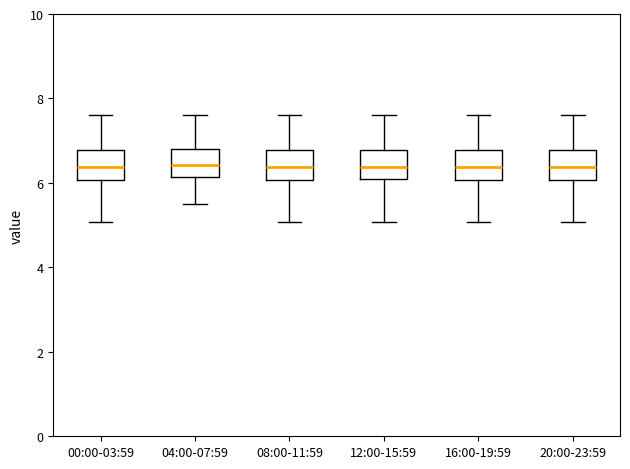

Reading left to right, read every box against the y-axis: the position of its median line, the range the box covers, and the ends of its whiskers. The values are not printed on the chart, so give them approximately, as read against the axis.

00:00-03:59: median 6.4, box 6.0 to 6.8, whiskers 5.0 to 7.6
04:00-07:59: median 6.4, box 6.2 to 6.8, whiskers 5.6 to 7.6
08:00-11:59: median 6.4, box 6.0 to 6.8, whiskers 5.0 to 7.6
12:00-15:59: median 6.4, box 6.0 to 6.8, whiskers 5.0 to 7.6
16:00-19:59: median 6.4, box 6.0 to 6.8, whiskers 5.0 to 7.6
20:00-23:59: median 6.4, box 6.0 to 6.8, whiskers 5.0 to 7.6